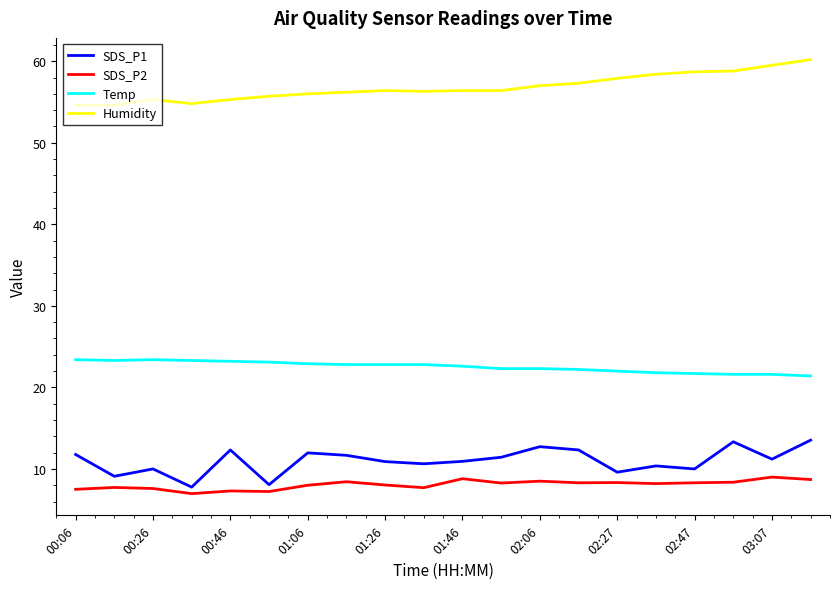

Rank the series by their maximum value, from highest to lowest.

Humidity, Temp, SDS_P1, SDS_P2